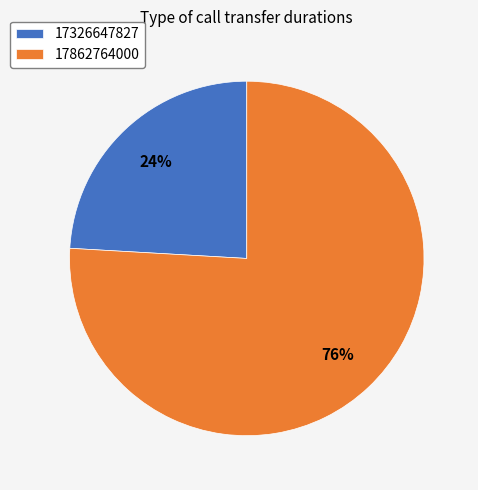

What is the majority slice?

17862764000